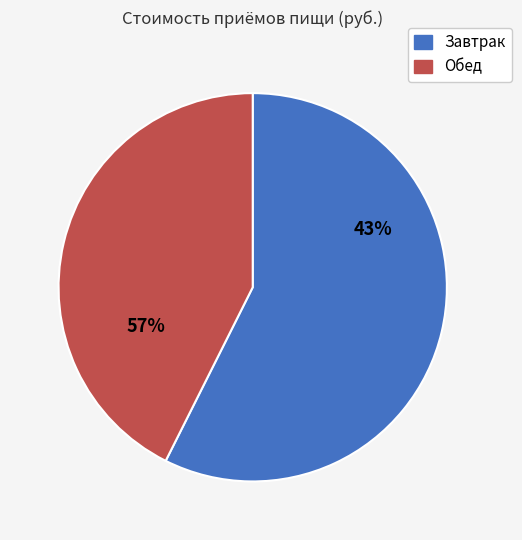

To the nearest percent, what is the combined percentage of Завтрак and Обед?

100%